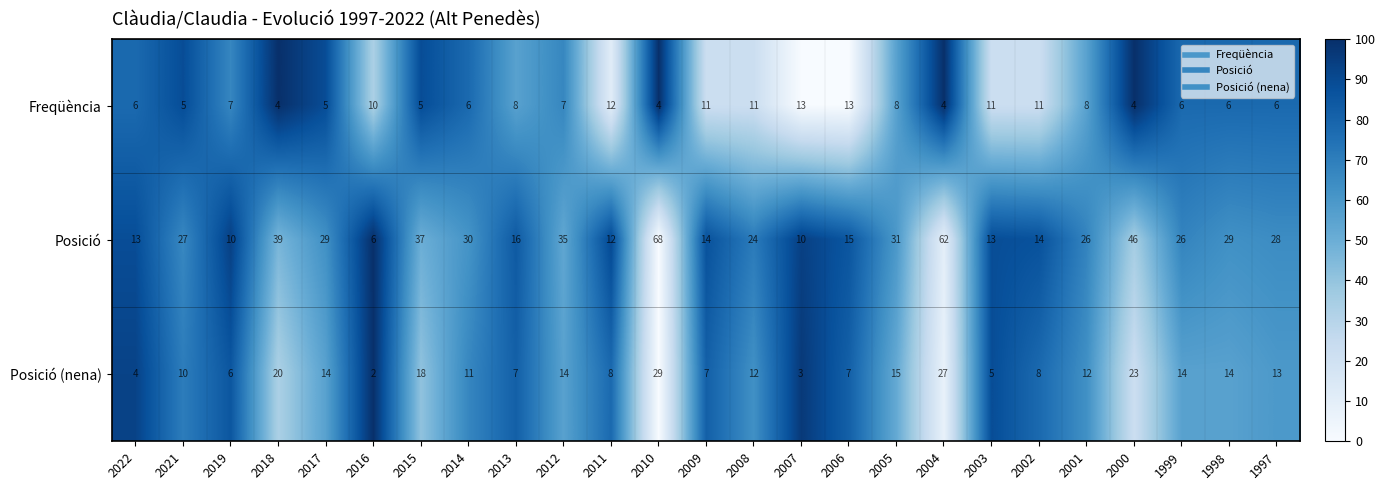

At which label is Posició closest to 37?

2015